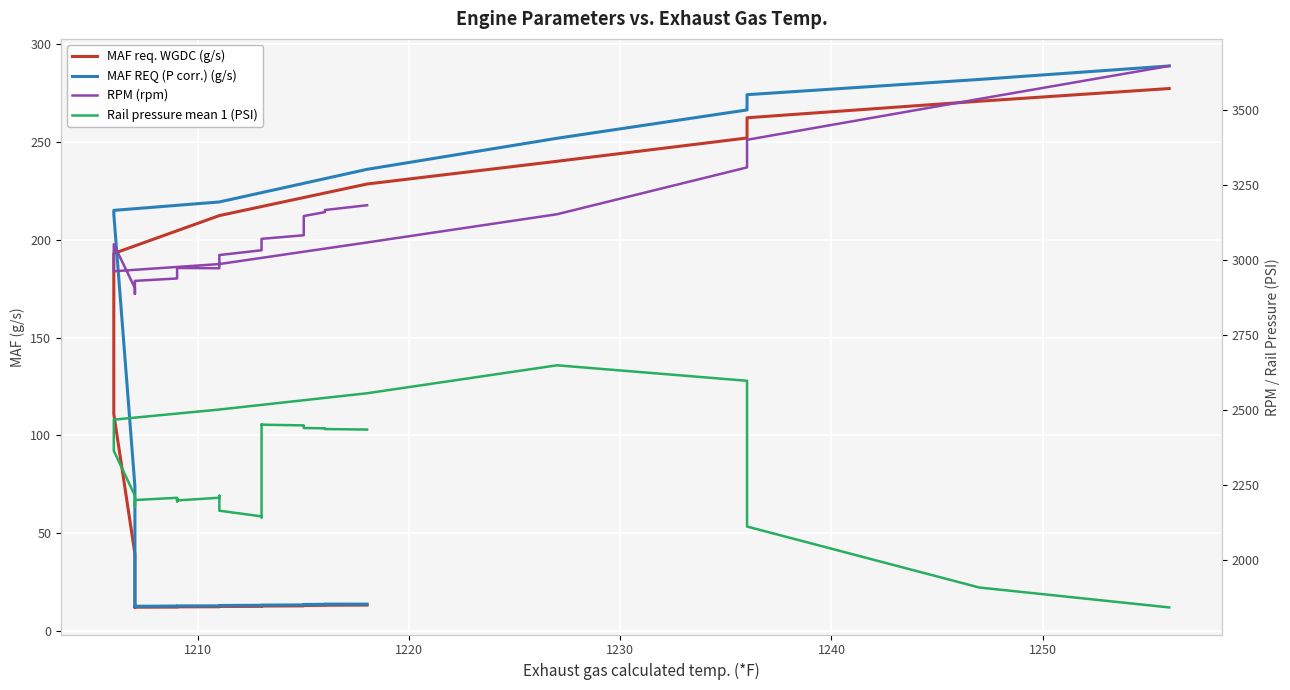

What is the difference between the maximum and minimum values in the Rail pressure mean 1 (PSI) series?

806.7